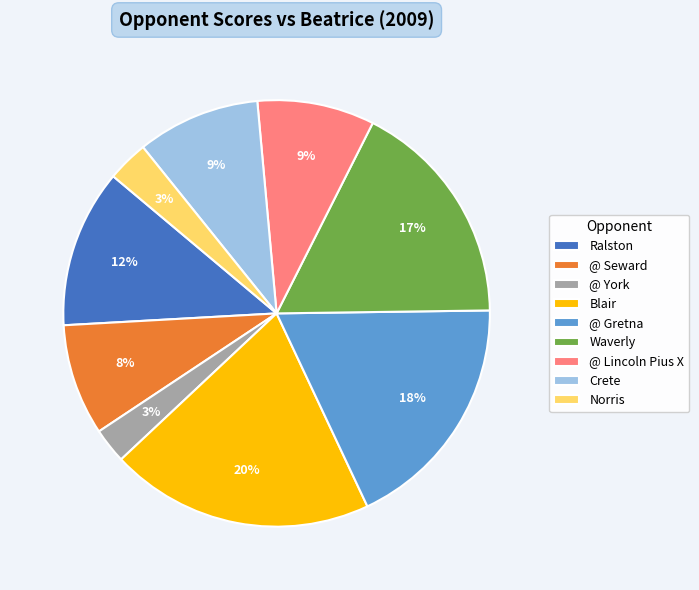

Which slice is the largest?

Blair